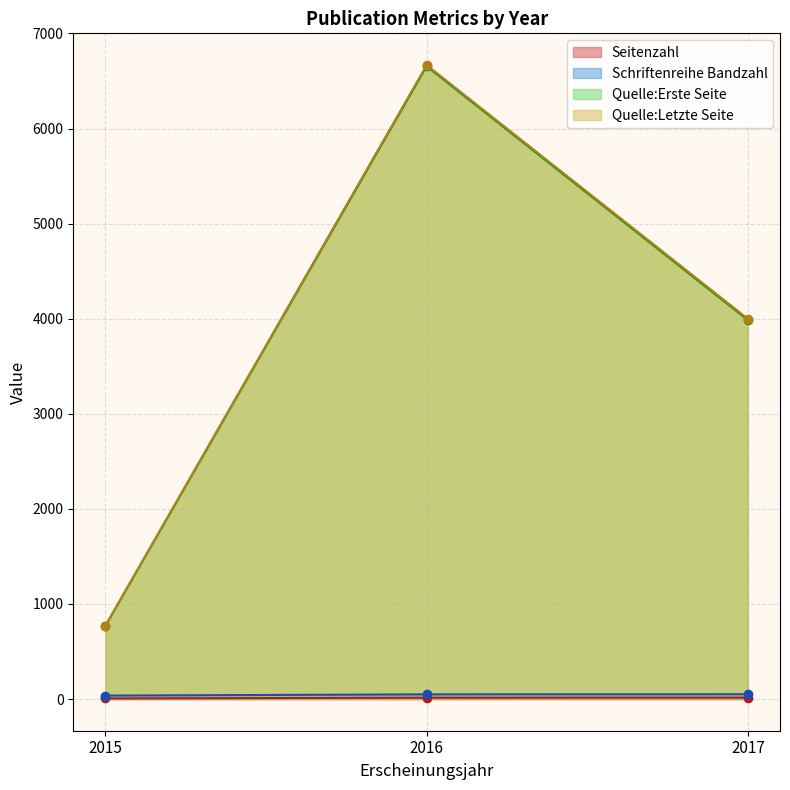

What are all the series names shown in the legend?

Seitenzahl, Schriftenreihe Bandzahl, Quelle:Erste Seite, Quelle:Letzte Seite